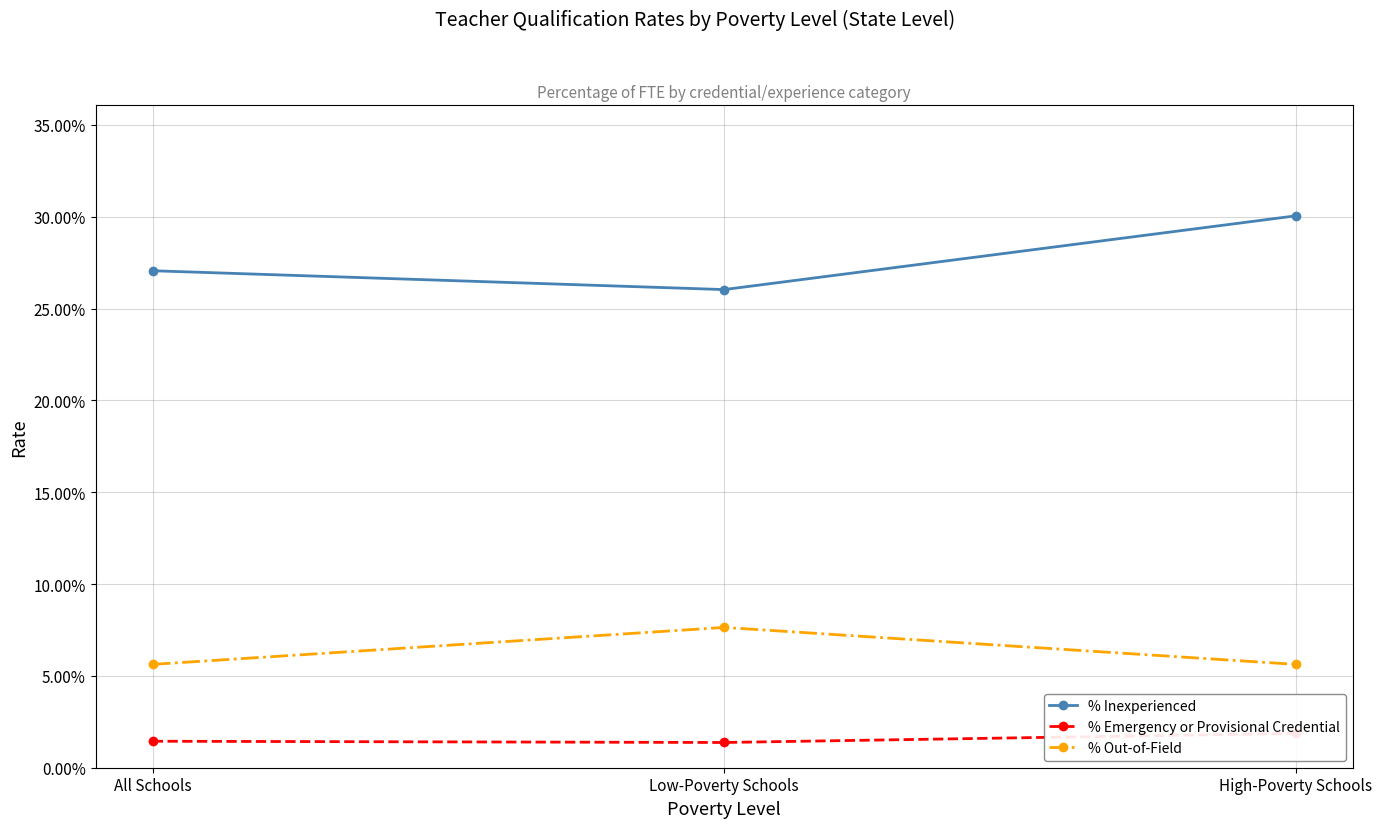

At which category is the sum across all series the highest?

High-Poverty Schools